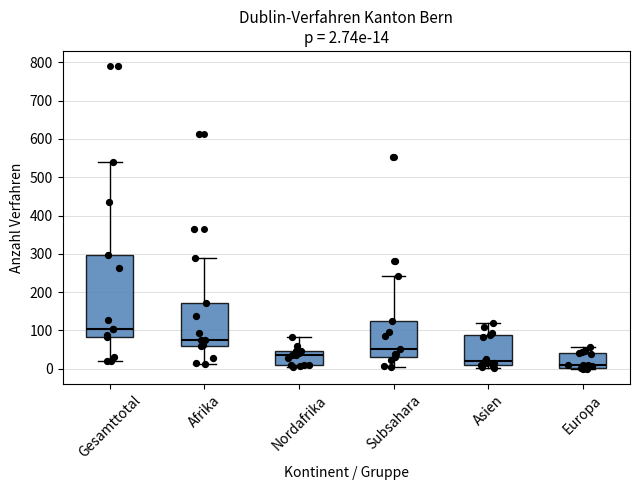

Comparing the boxes themselves (not the whiskers), which one is the tallest?

Gesamttotal